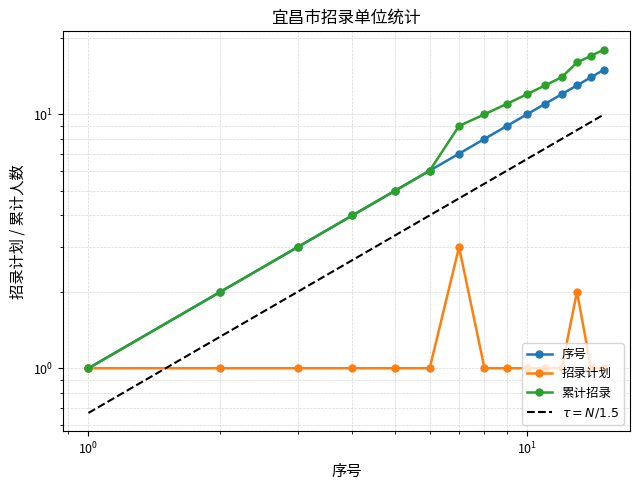

List the labels in order of 序号 value, largest first.

15, 14, 13, 12, 11, 10, 9, 8, 7, 6, 5, 4, 3, 2, 1